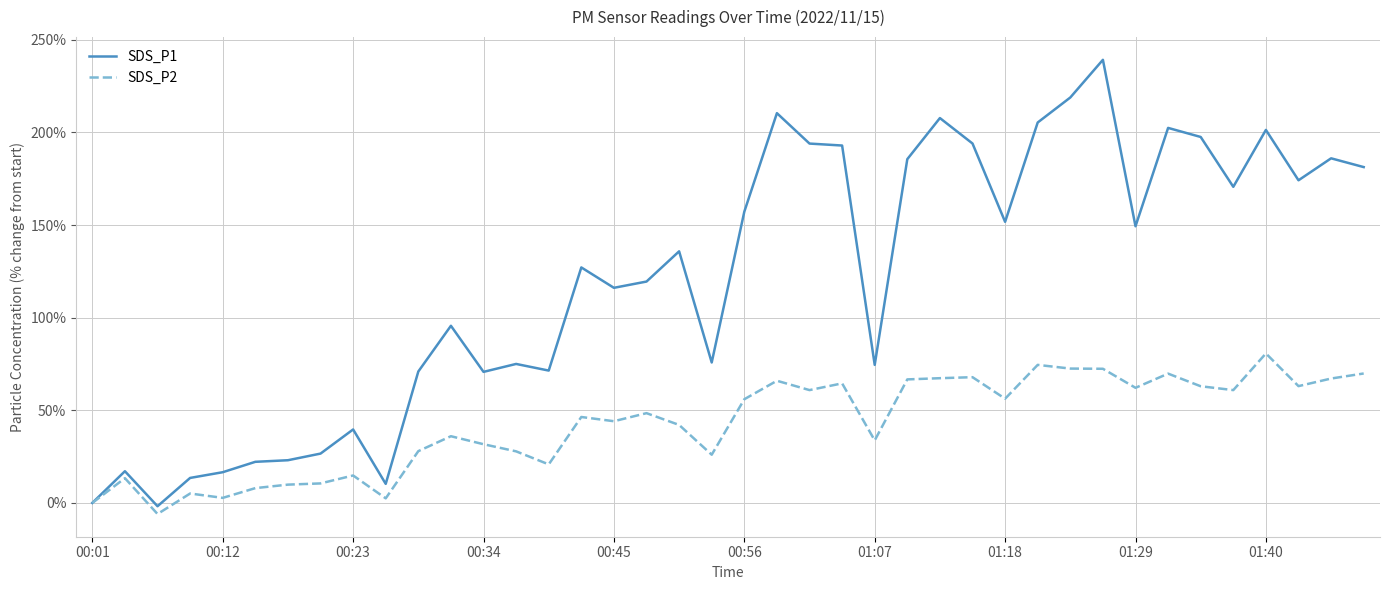

Rank the series by their maximum value, from highest to lowest.

SDS_P1, SDS_P2